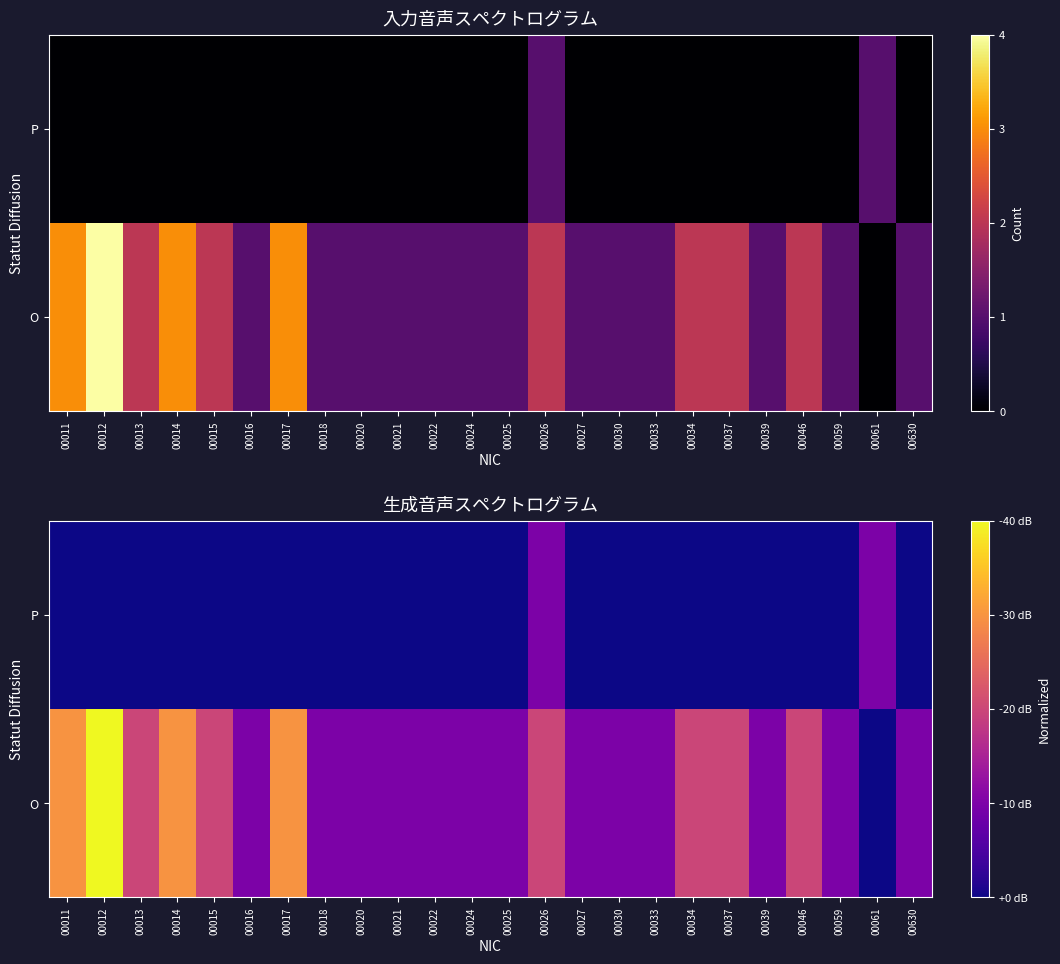

What is the difference between the maximum and minimum values in the O series?

1.0